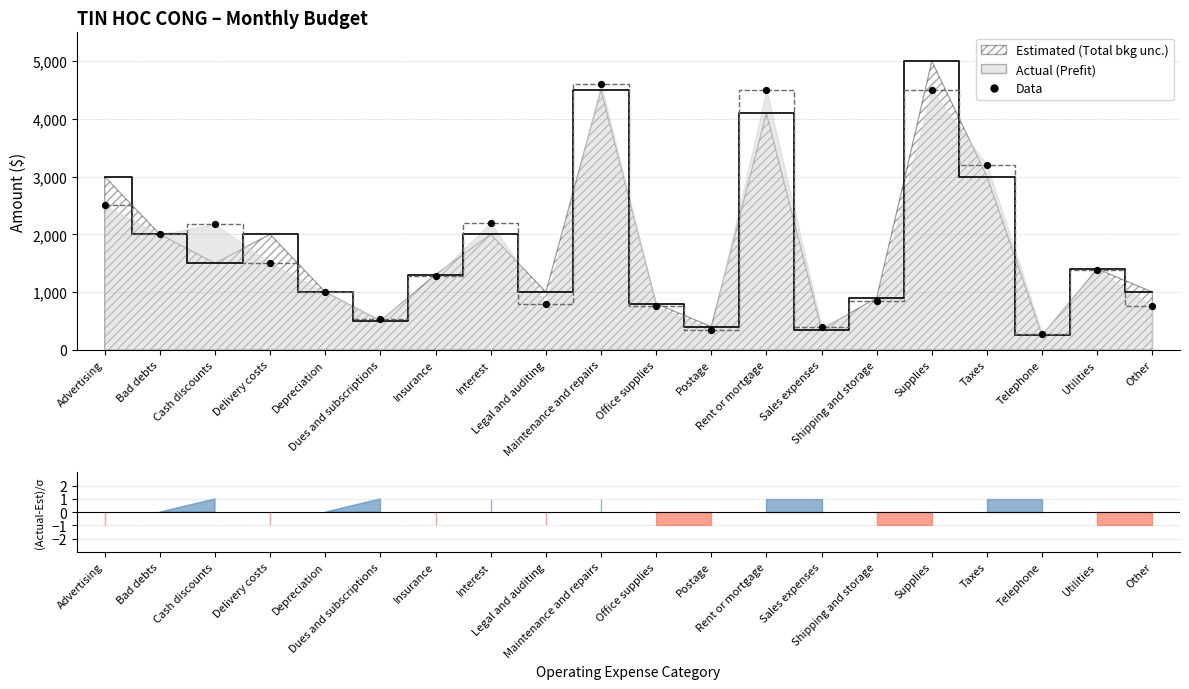

What is the change in value from Advertising to Bad debts?

-500